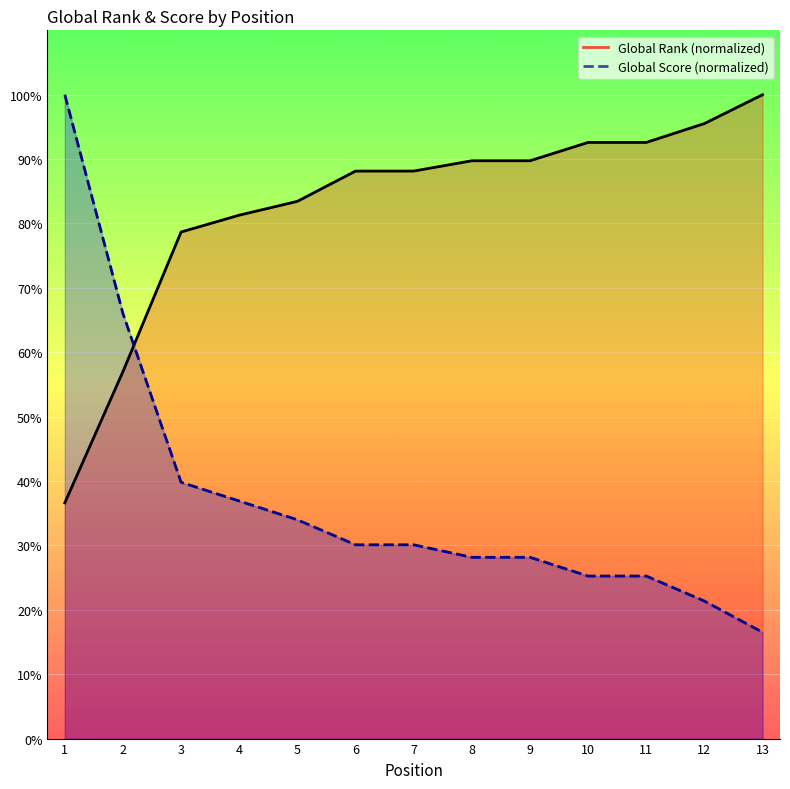

Which series has the widest spread of values?

Global Score